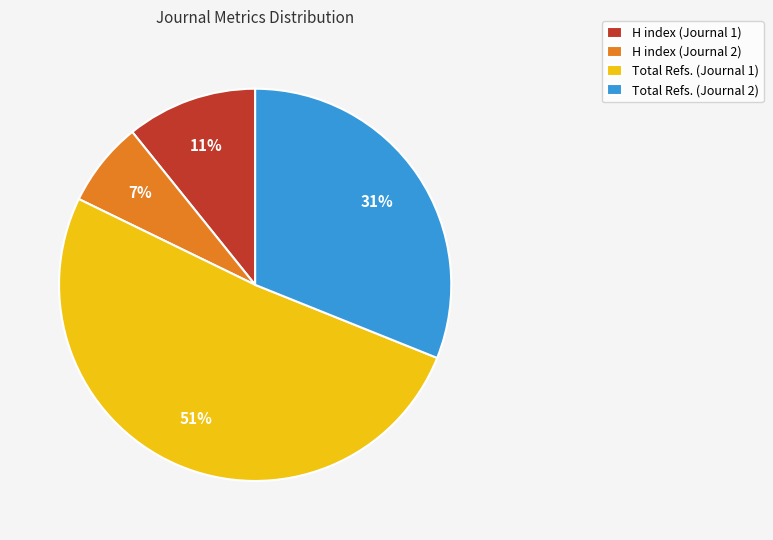

How many slices are in this pie chart?

4